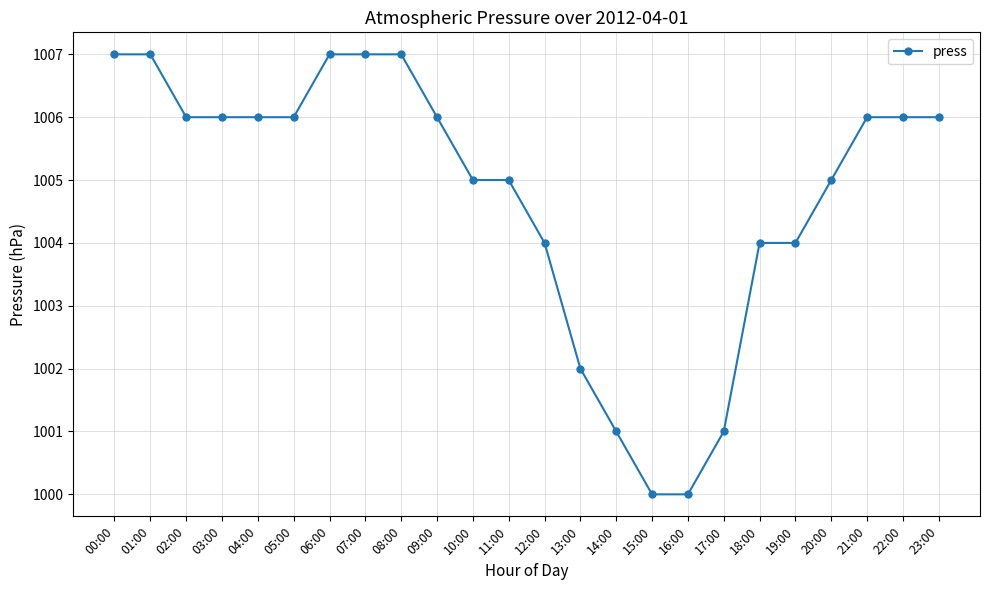

How many values are between 1004 and 1006?

14